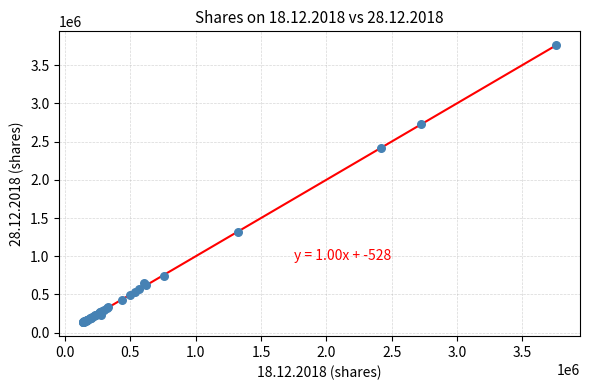

What Y value in the scatter plot is closest to 1948221?

2415000